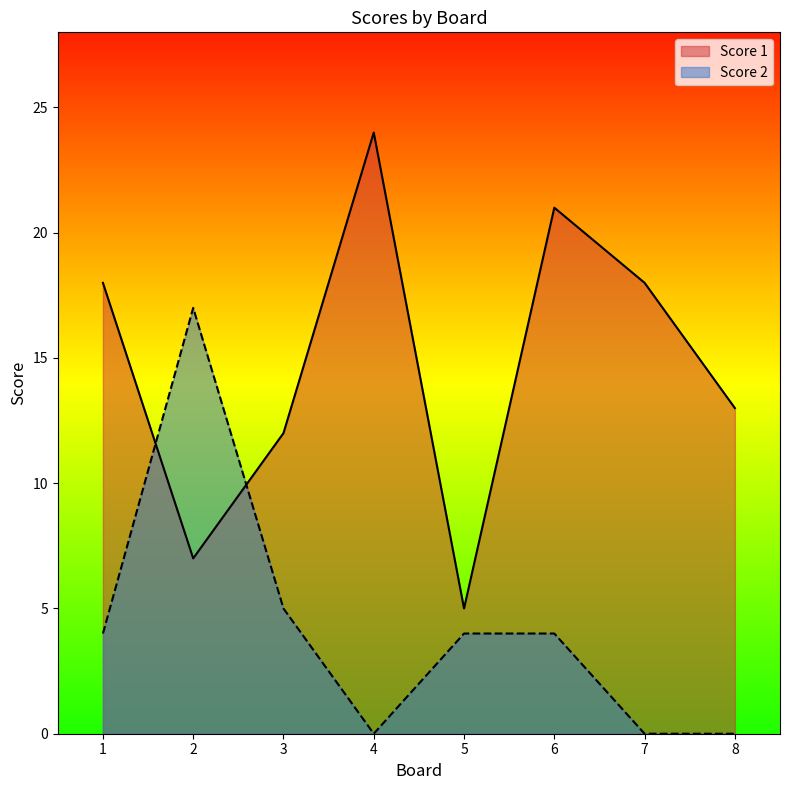

Does the chart have visible grid lines?

No